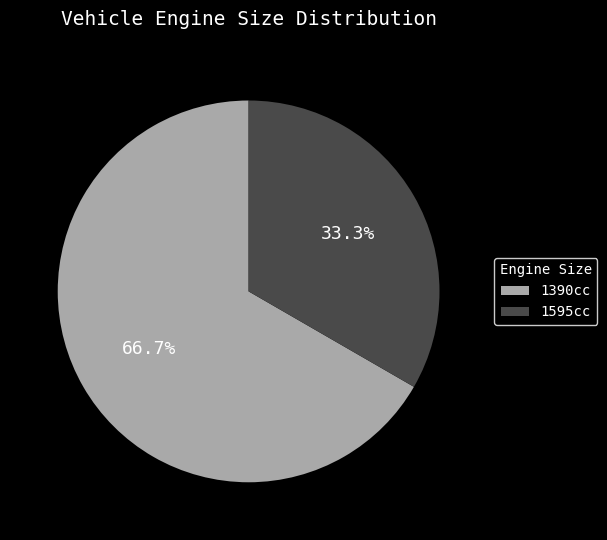

What is the ratio of the value at 1390cc to the value at 1595cc?

2.0